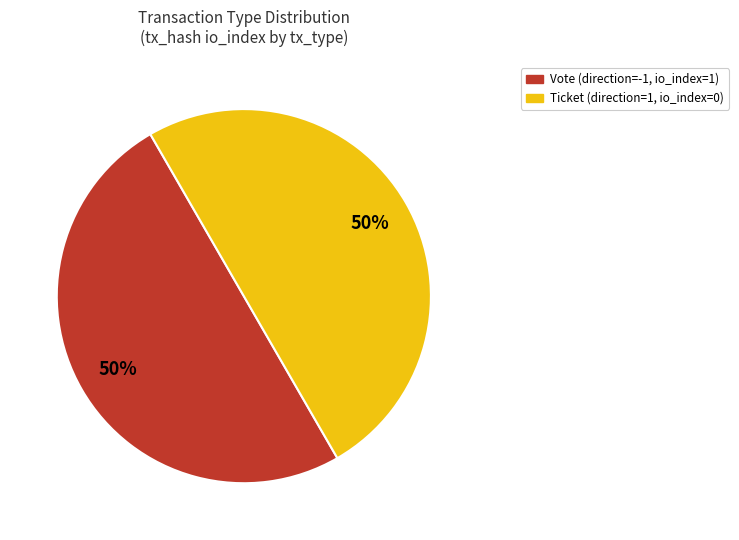

The Ticket slice represents 63% of the pie. True or false?

False